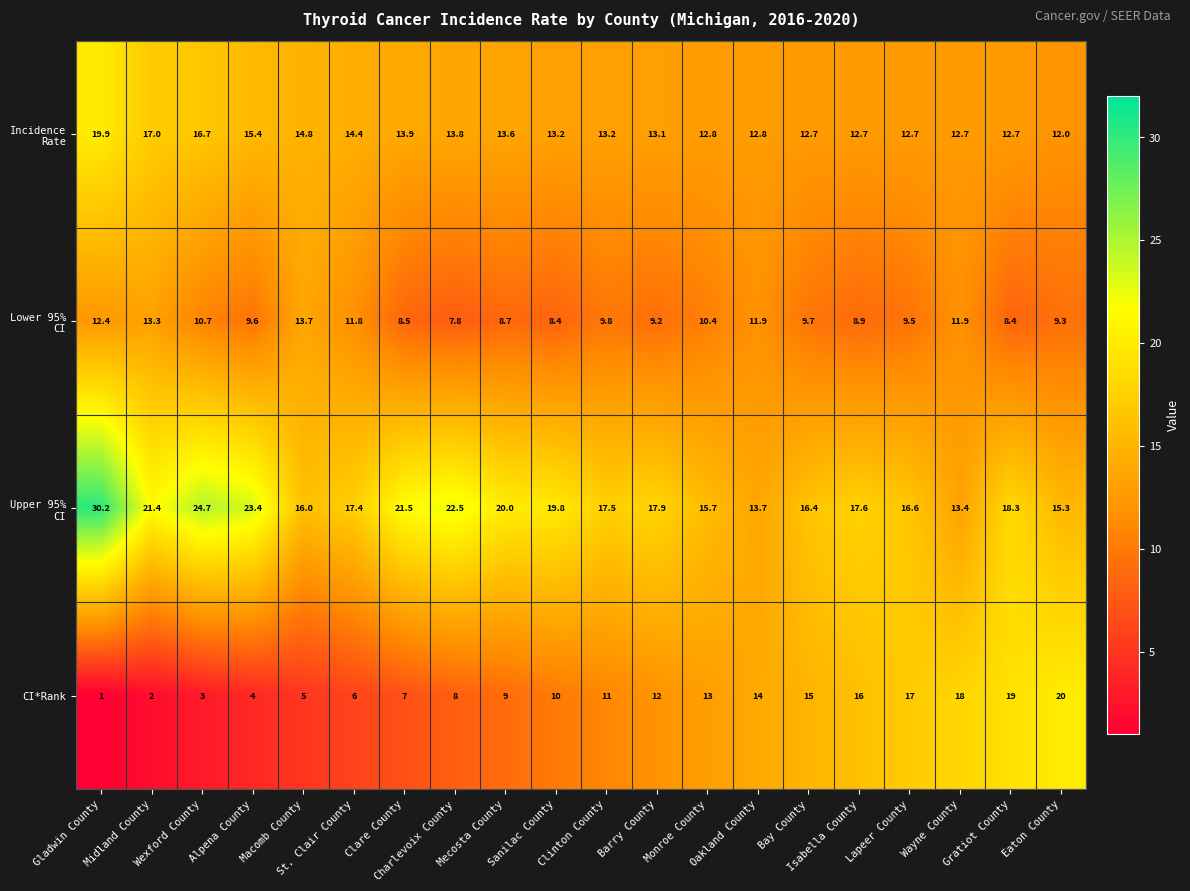

What is the smallest value displayed?

1.0